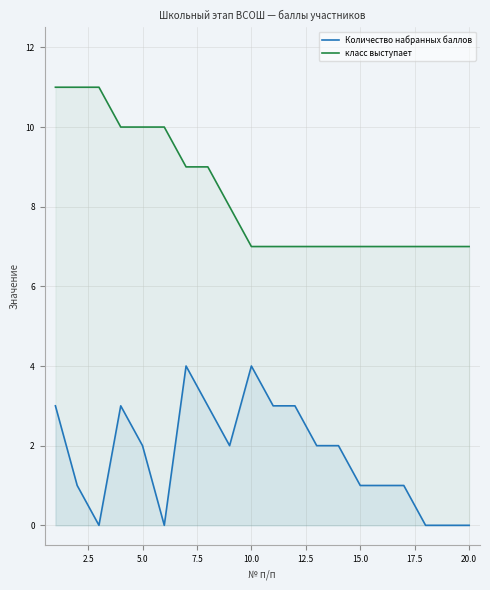

Rank the series by their maximum value, from highest to lowest.

класс выступает, Количество набранных баллов